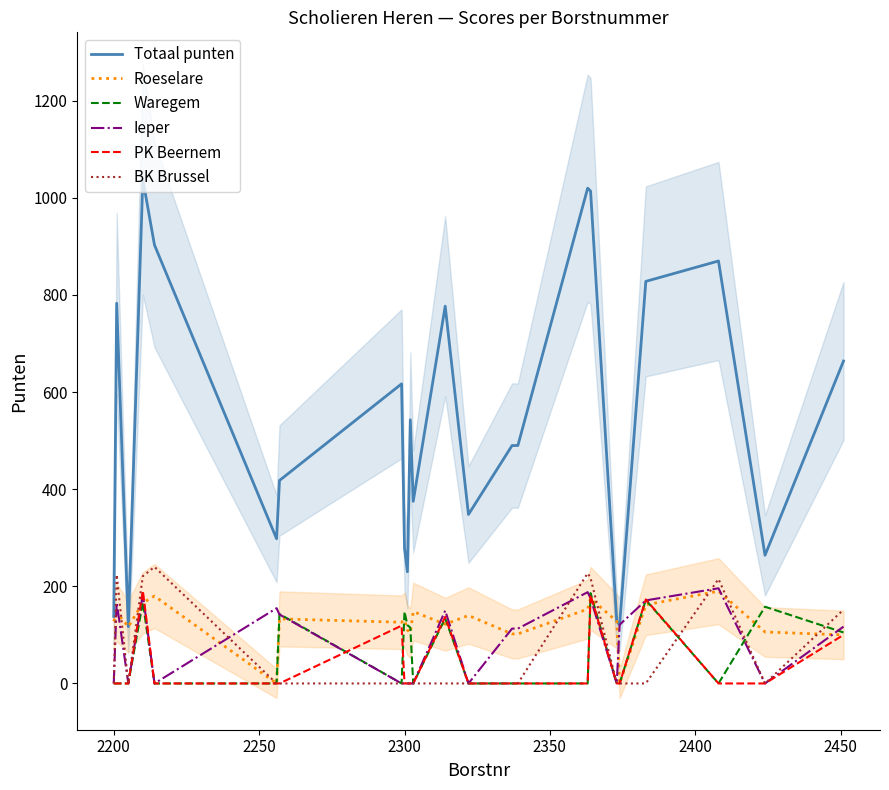

What is the highest value of the BK Brussel series?

240